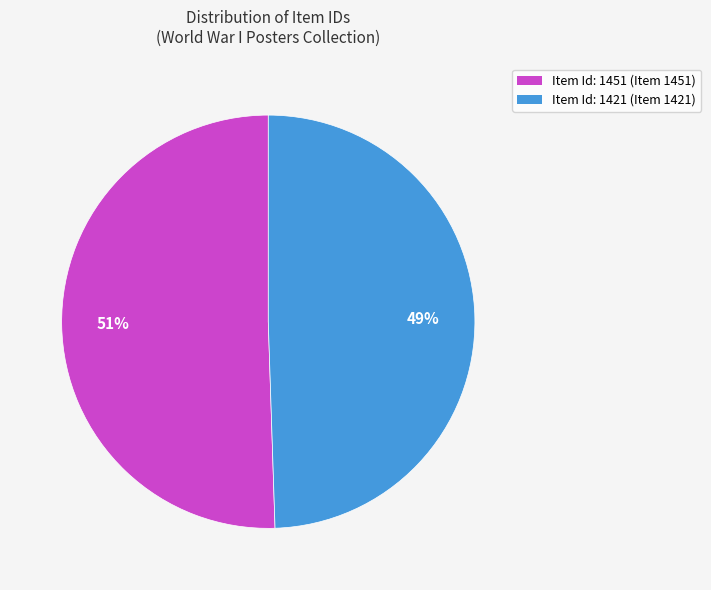

To the nearest percent, what is the average slice percentage?

50%